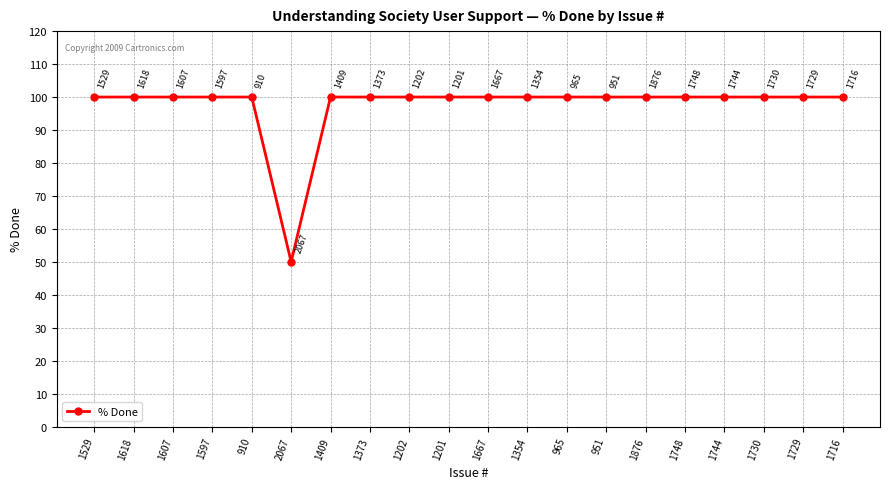

How many points are lower than both their immediate neighbors (excluding endpoints)?

1